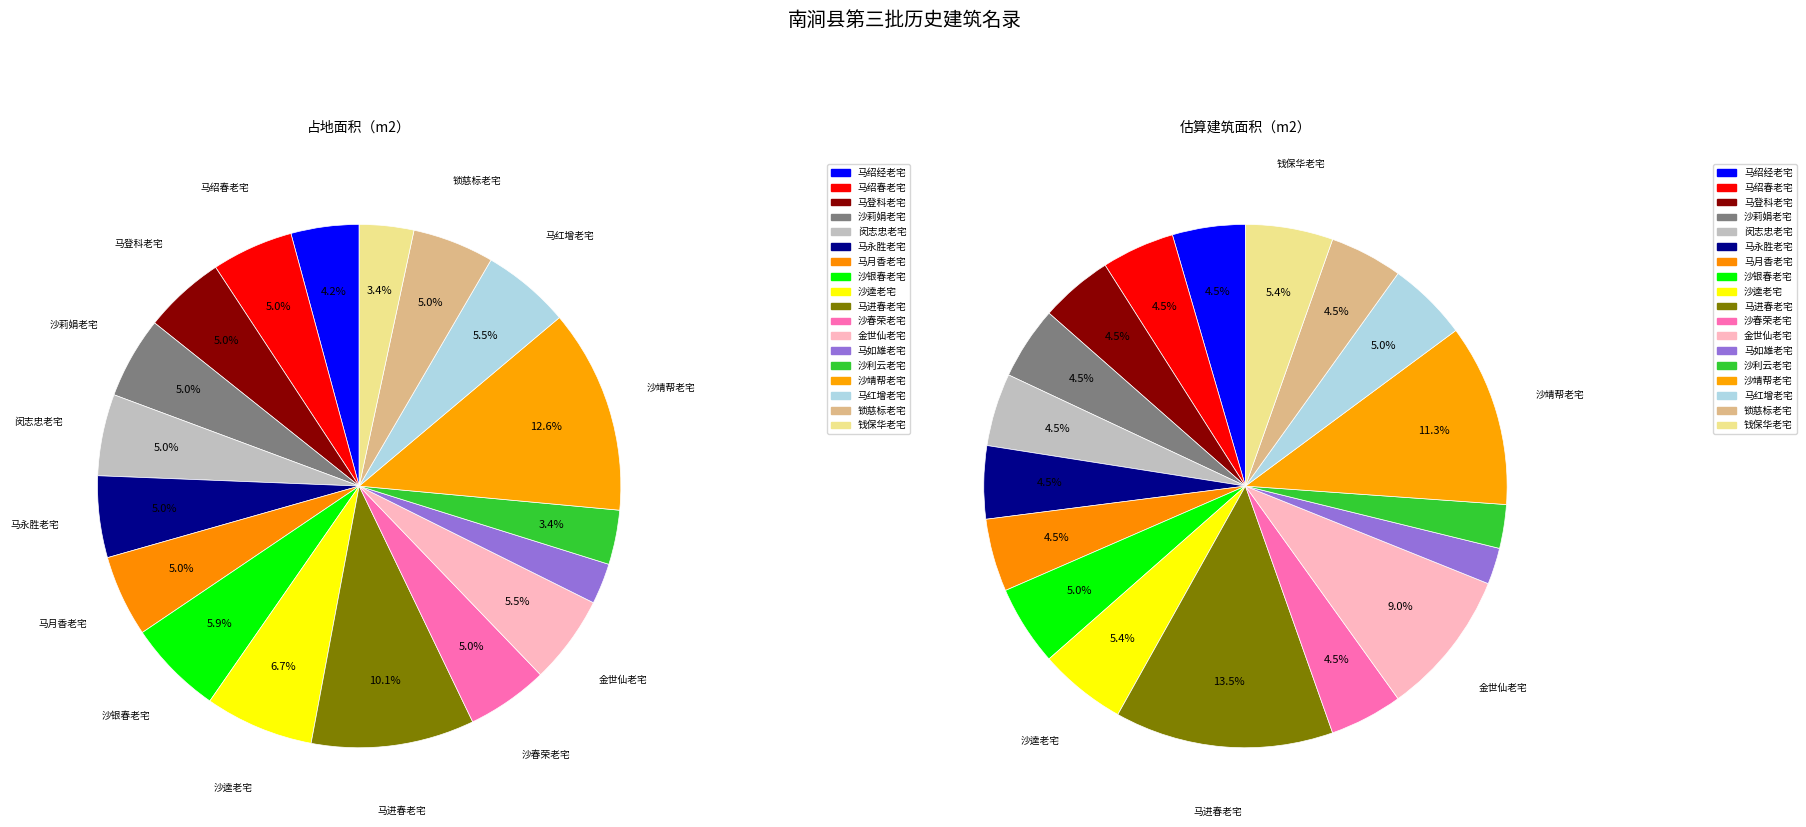

Which series has the widest spread of values?

估算建筑面积（m2）